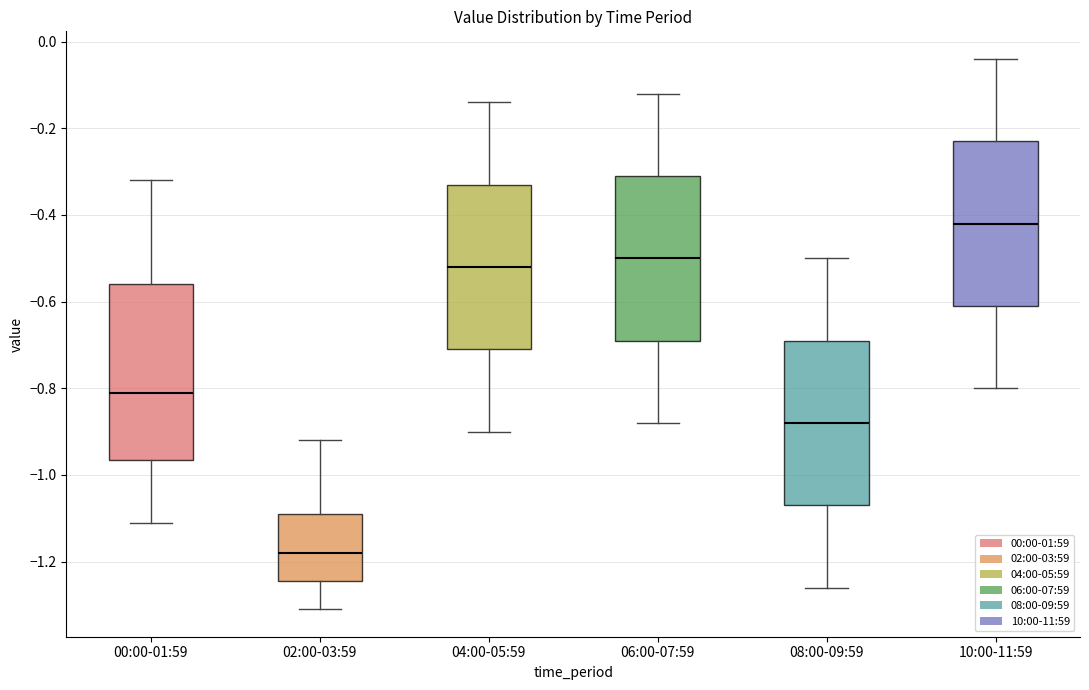

Comparing the boxes themselves (not the whiskers), which one is the tallest?

00:00-01:59